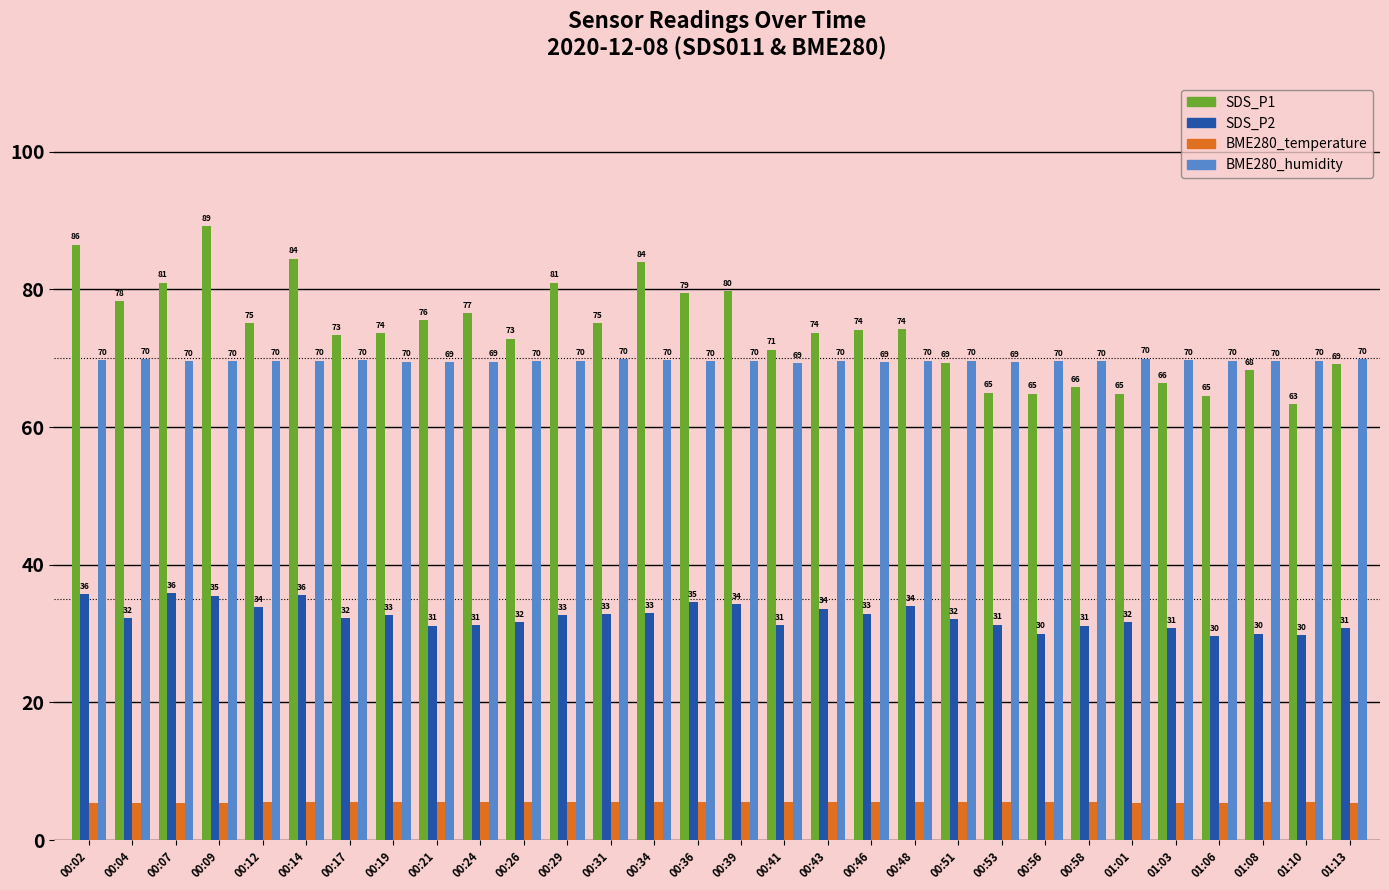

Which series has the largest total across all categories?

SDS_P1